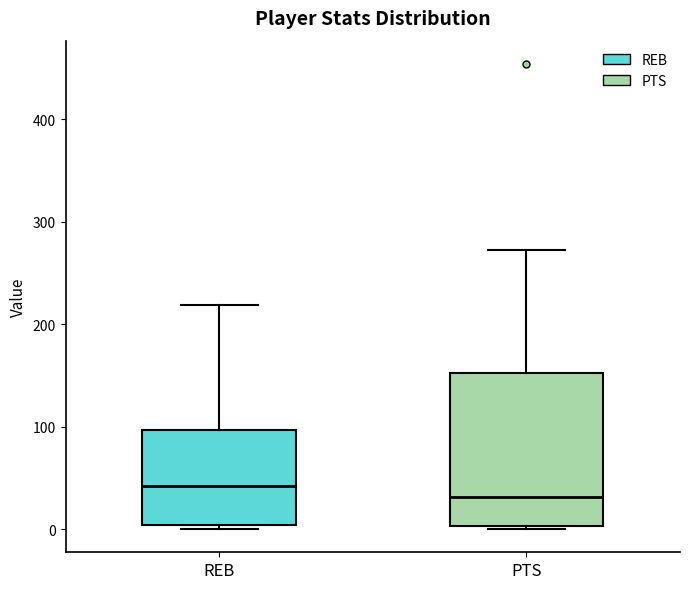

Reading left to right, read every box against the y-axis: the position of its median line, the range the box covers, and the ends of its whiskers. The values are not printed on the chart, so give them approximately, as read against the axis.

REB: median 40, box 0 to 100, whiskers 0 (just below the box's lower edge) to 220
PTS: median 30, box 0 to 150, whiskers 0 to 270